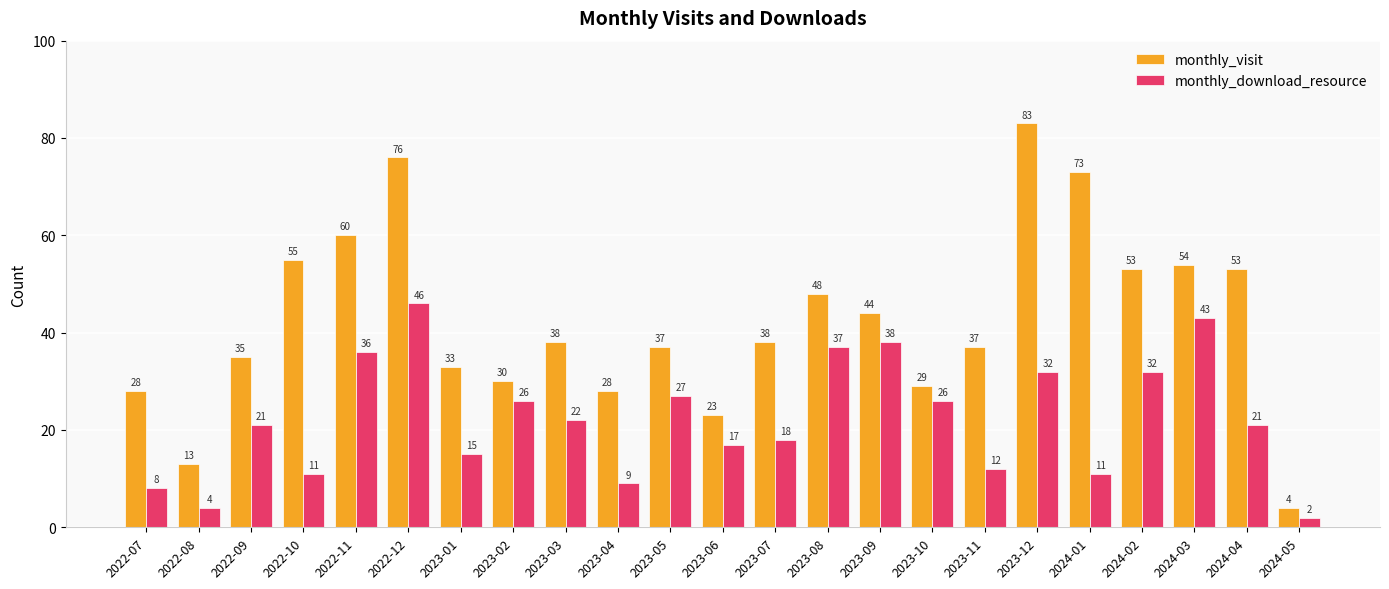

Rank the series at 2023-01 from lowest to highest value.

monthly_download_resource, monthly_visit